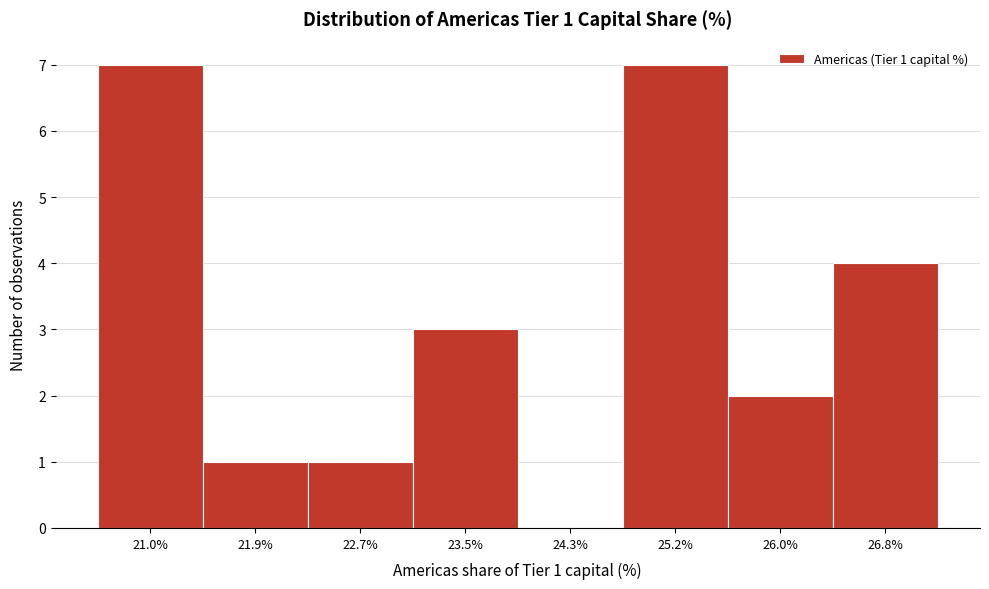

Reading right to left, what are all the values shown in this chart?

26.8%=4	26.0%=2	25.2%=7	24.3%=0	23.5%=3	22.7%=1	21.9%=1	21.0%=7